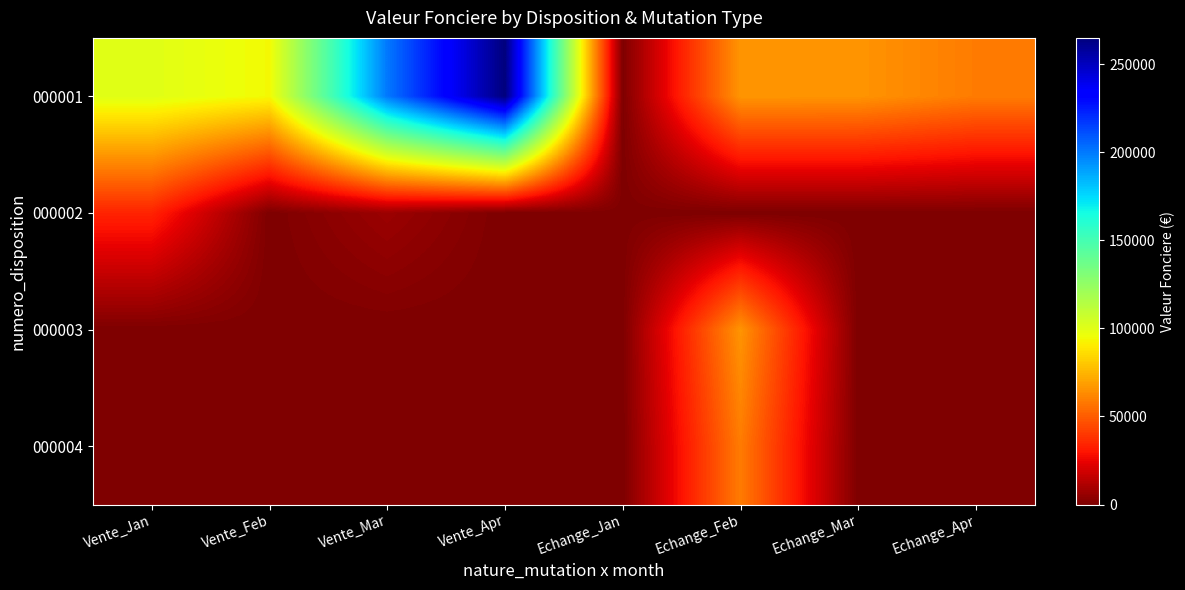

Which series has the largest total across all categories?

000001